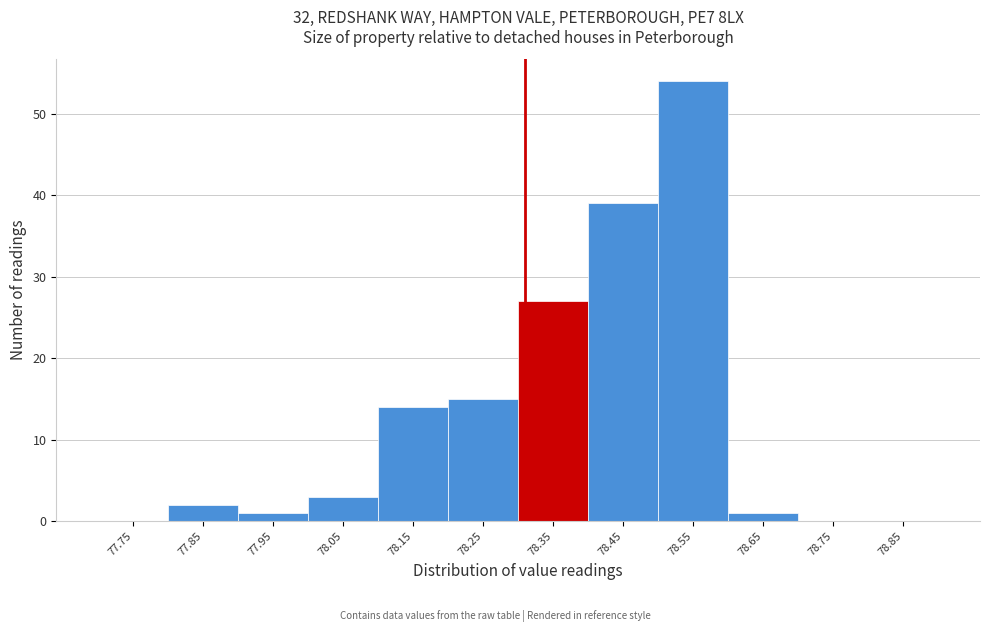

Reading left to right, what are all the values shown in this chart?

77.75=0	77.85=2	77.95=1	78.05=3	78.15=14	78.25=15	78.35=27	78.45=39	78.55=54	78.65=1	78.75=0	78.85=0